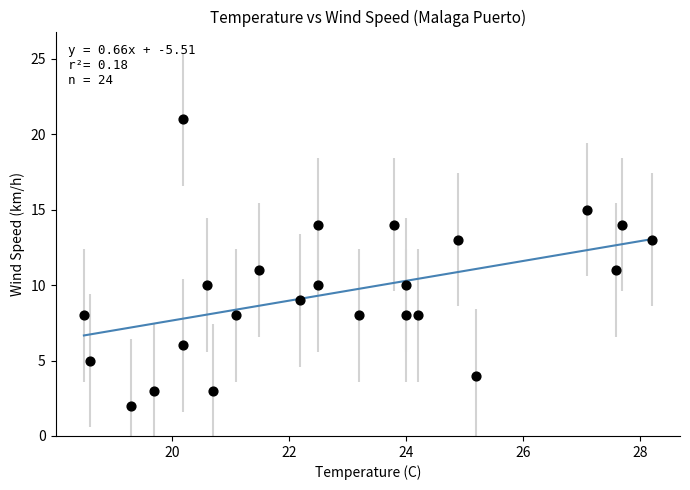

What is the range of Y values (max minus min)?

19